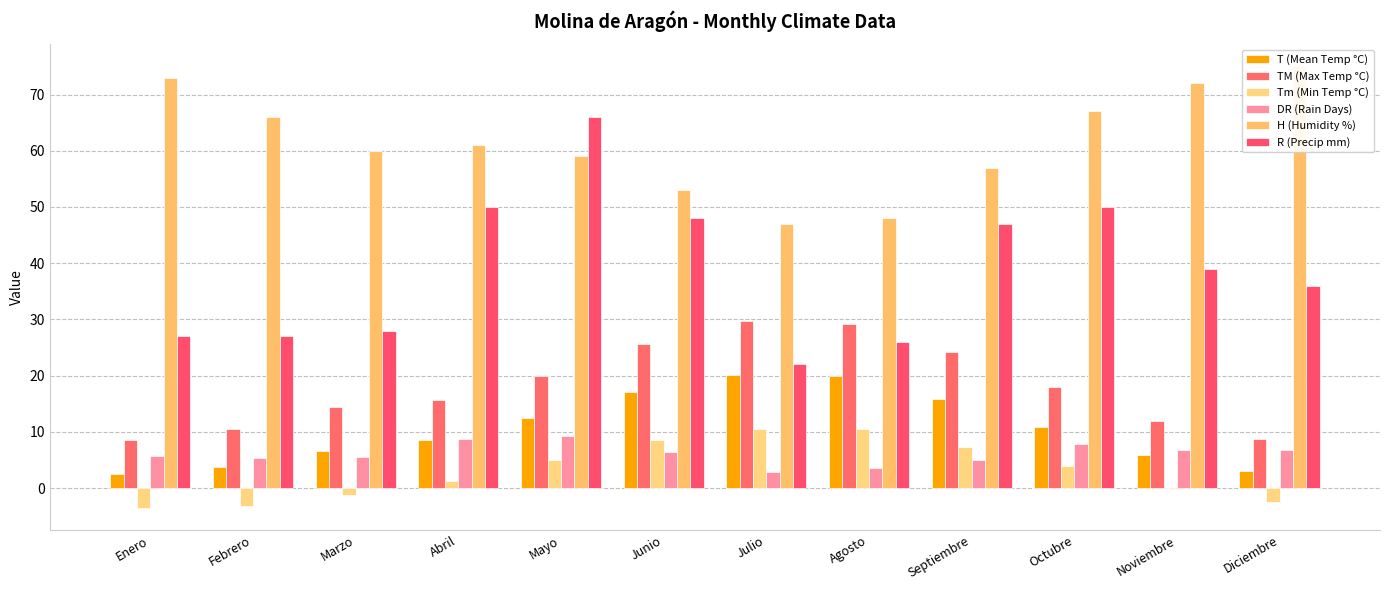

What is the difference between the maximum and minimum values in the T (Mean Temp °C) series?

17.7